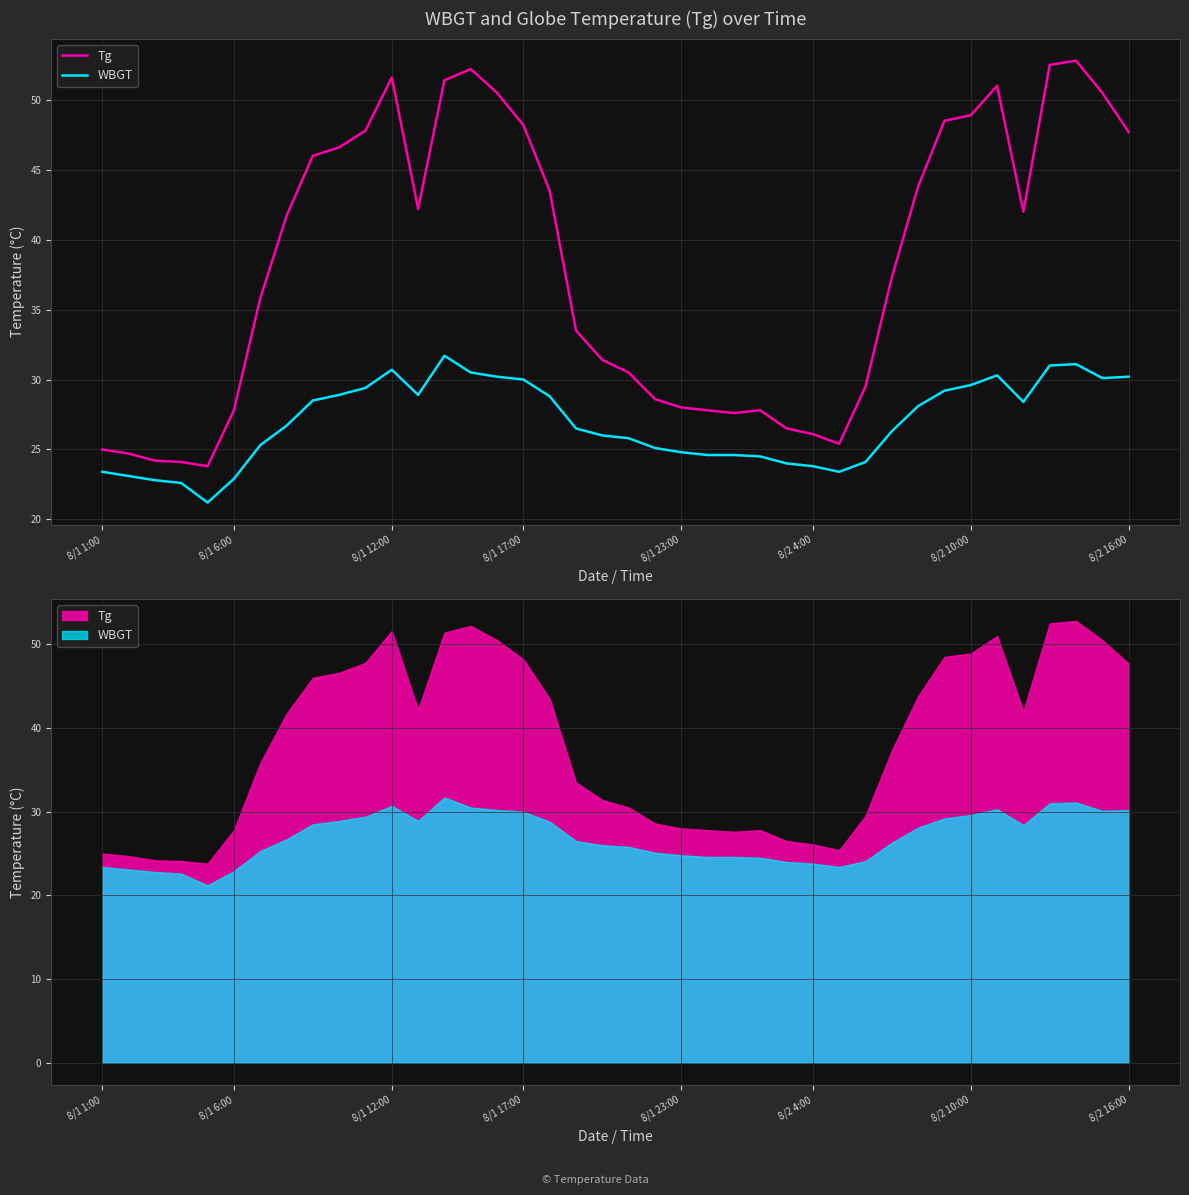

Is it true that Tg equals 27.8 at 23?

True